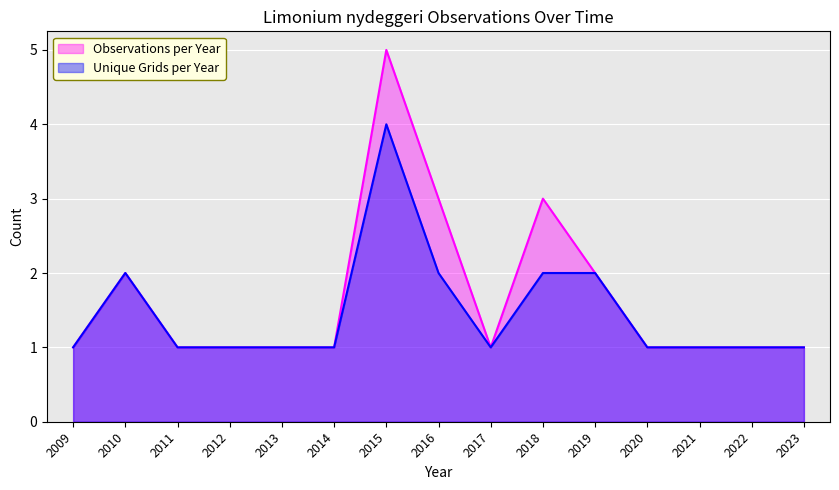

Which category has the highest value in the Unique Grids per Year series?

2015